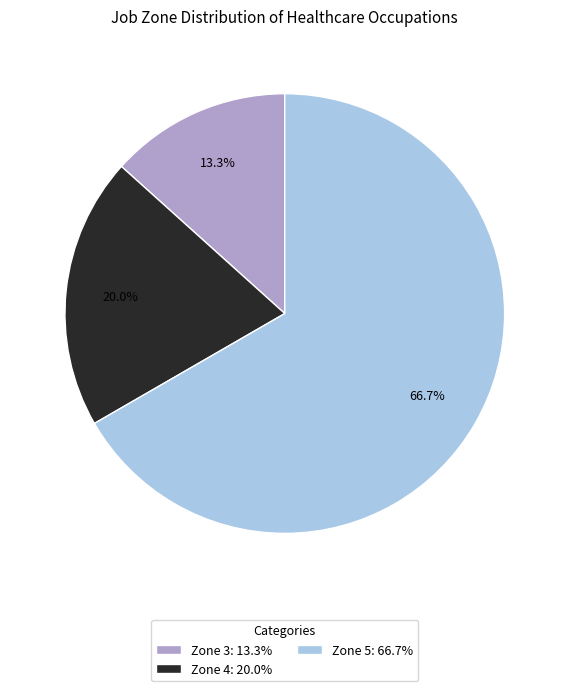

How many slices are in this pie chart?

3